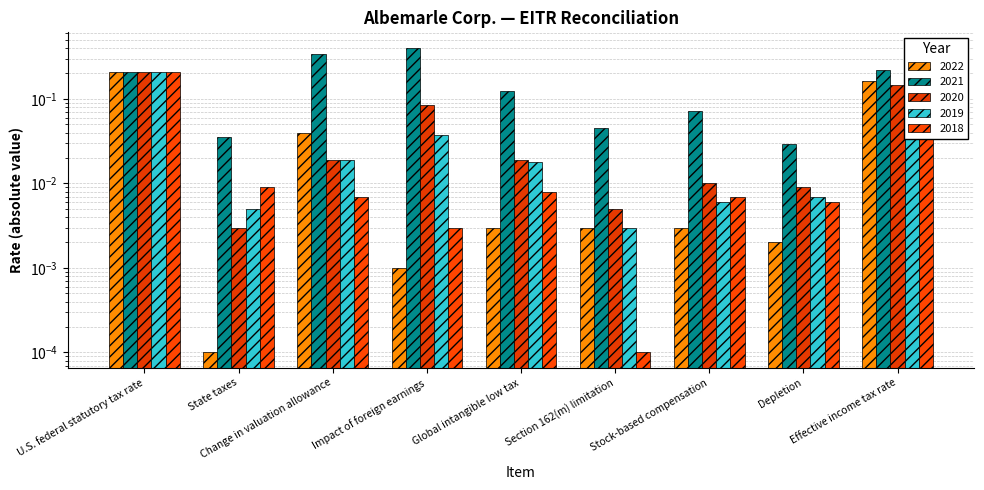

Between Depletion and U.S. federal statutory tax rate, which is larger?

U.S. federal statutory tax rate